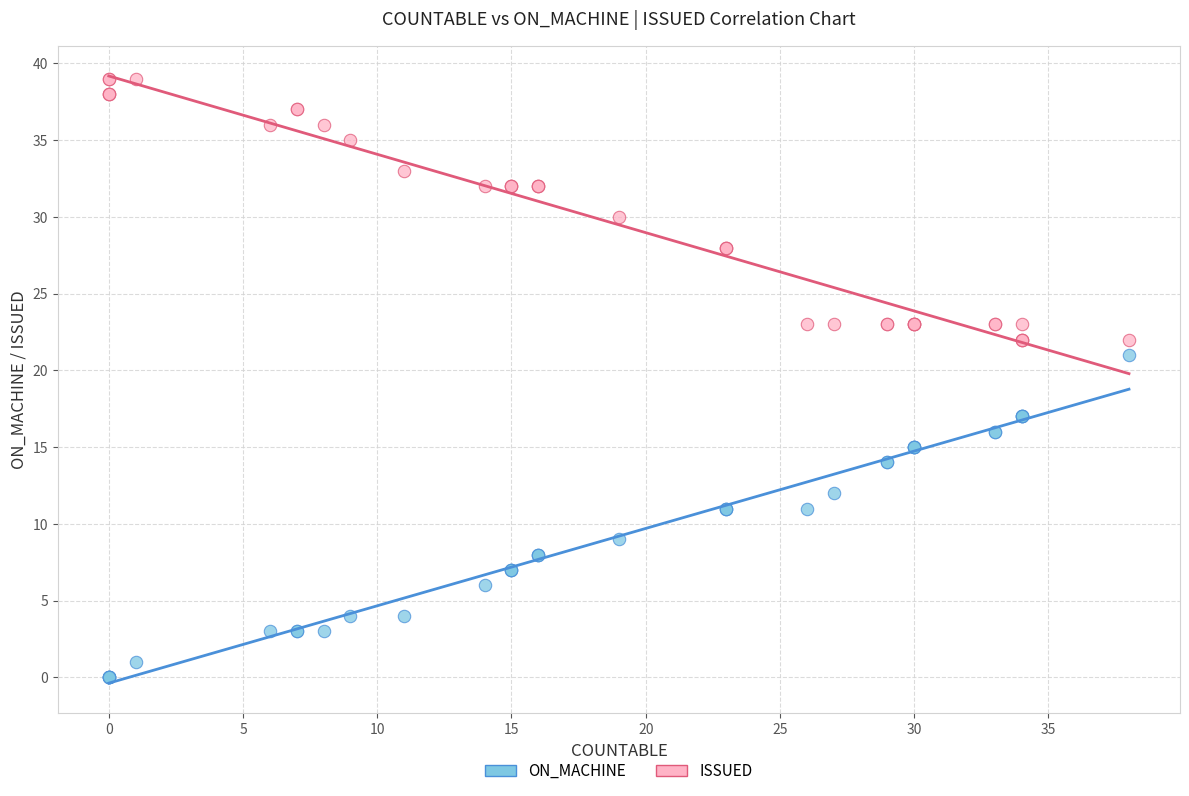

Which series contains the highest Y value?

ISSUED